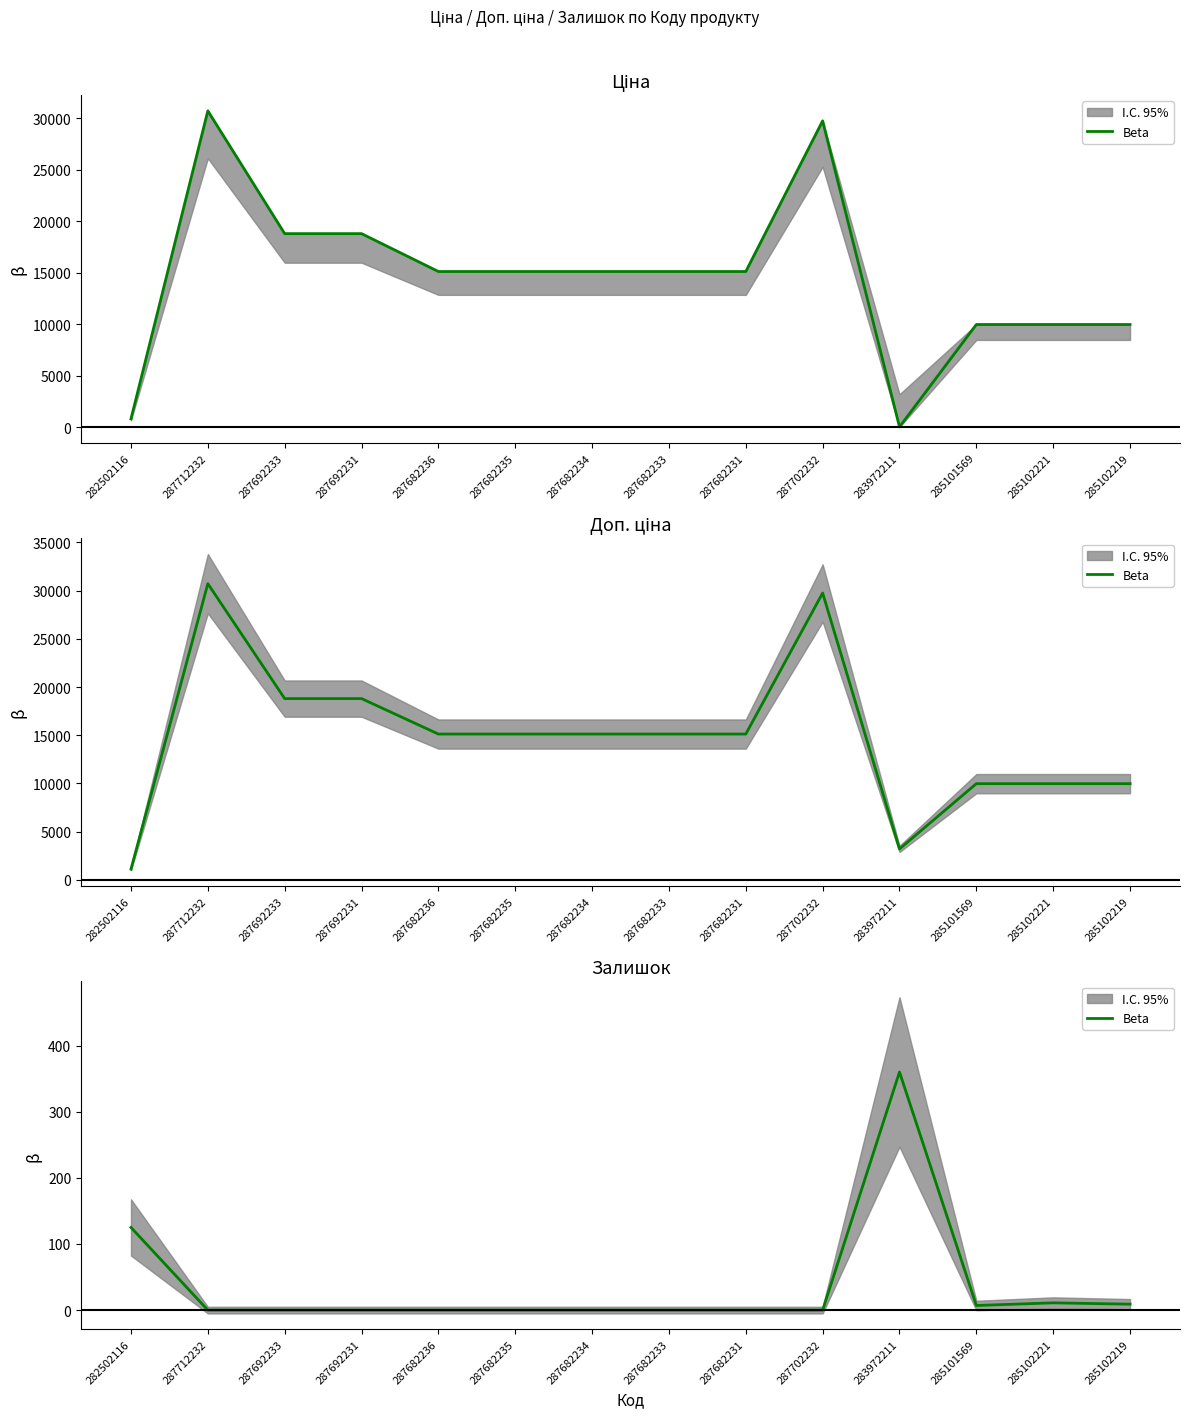

How many points are higher than both their immediate neighbors (excluding endpoints)?

2